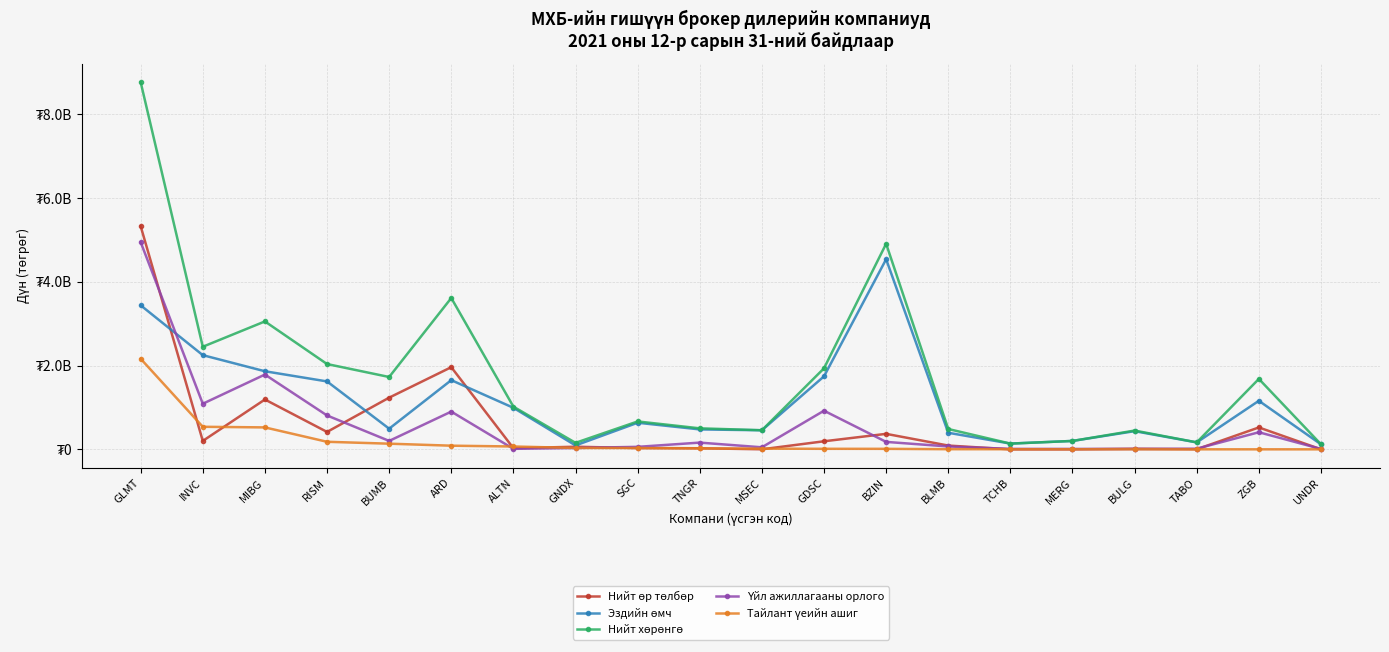

Does the chart display data point markers on the line(s)?

Yes